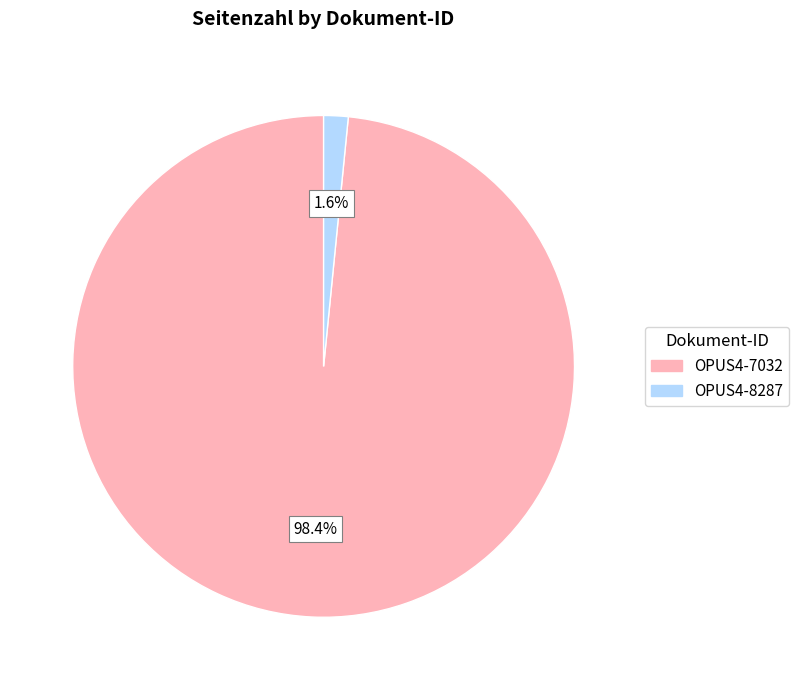

Does OPUS4-7032 represent more than half of the total?

Yes